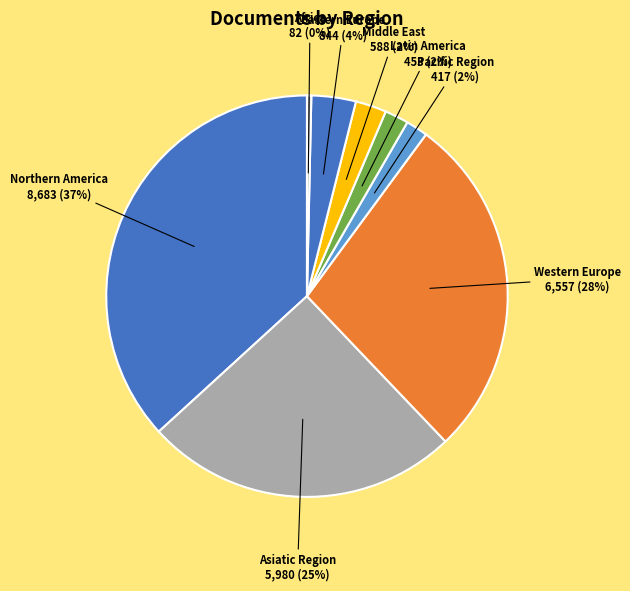

Is there any slice that represents more than half of the pie?

No